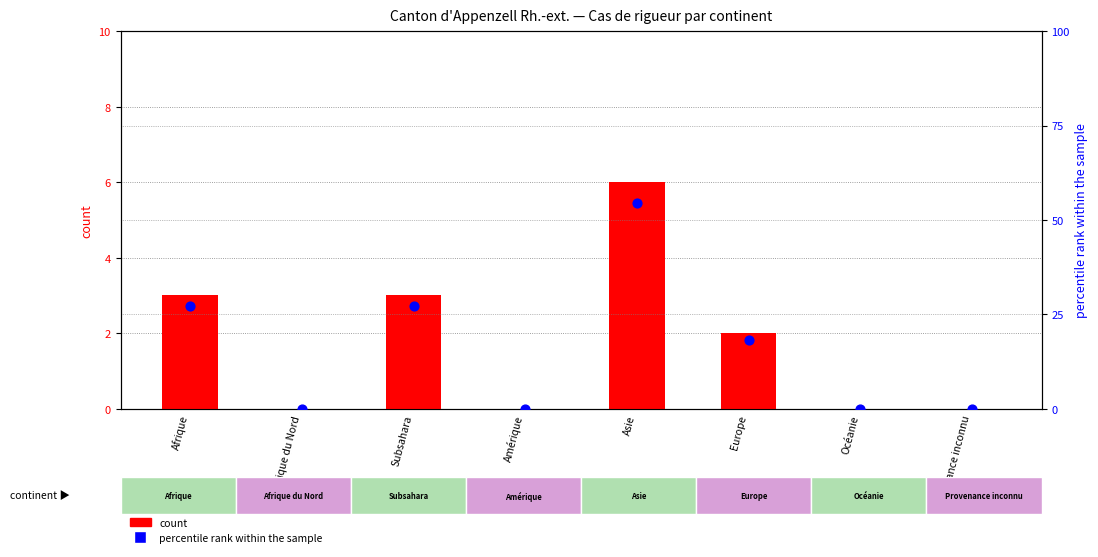

Is the value of percentile rank within the sample at Afrique greater than the value of count at Europe?

Yes